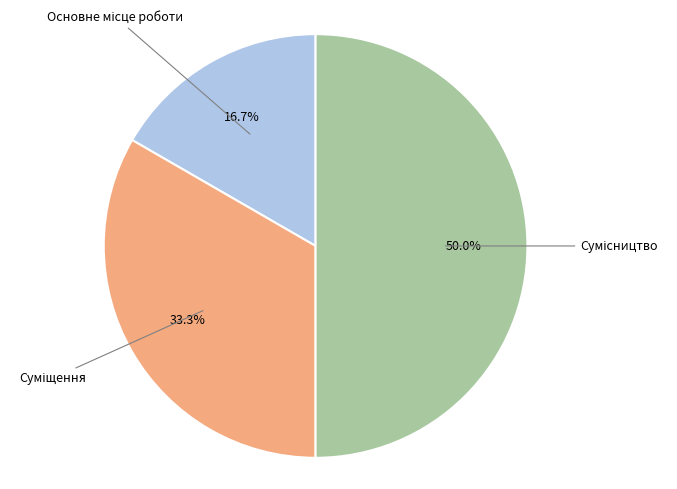

How many segments does this pie chart have?

3